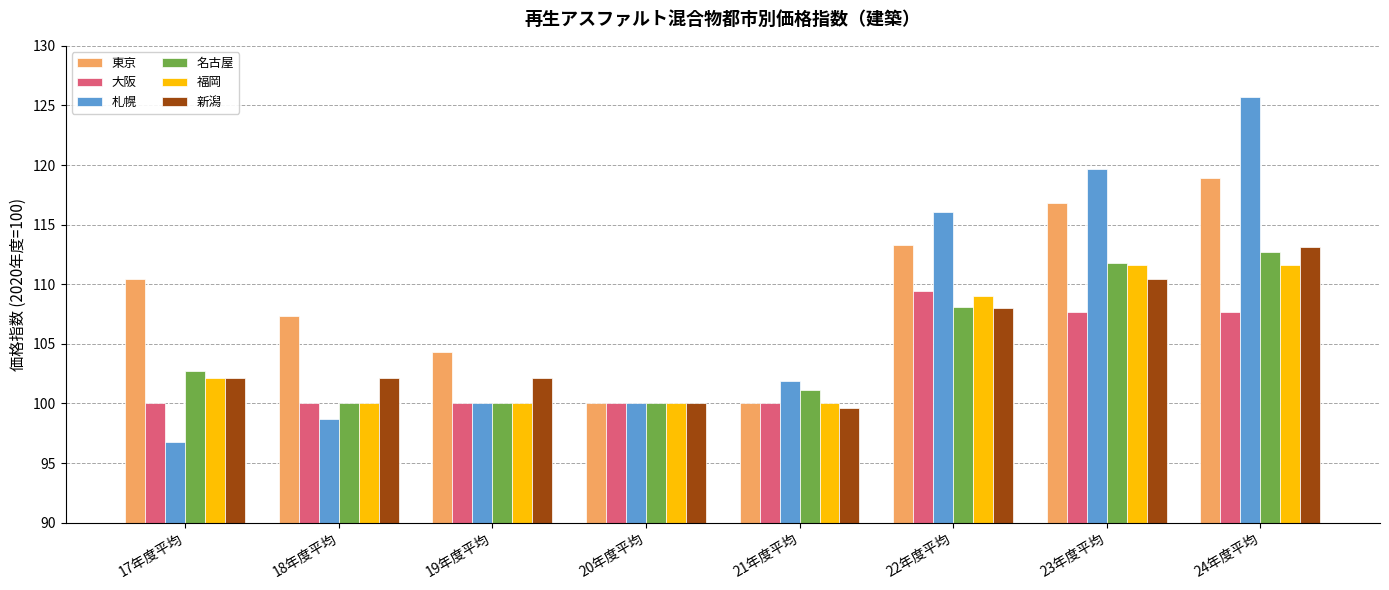

True or false: 大阪 has a value of 137.8 at 18年度平均.

False